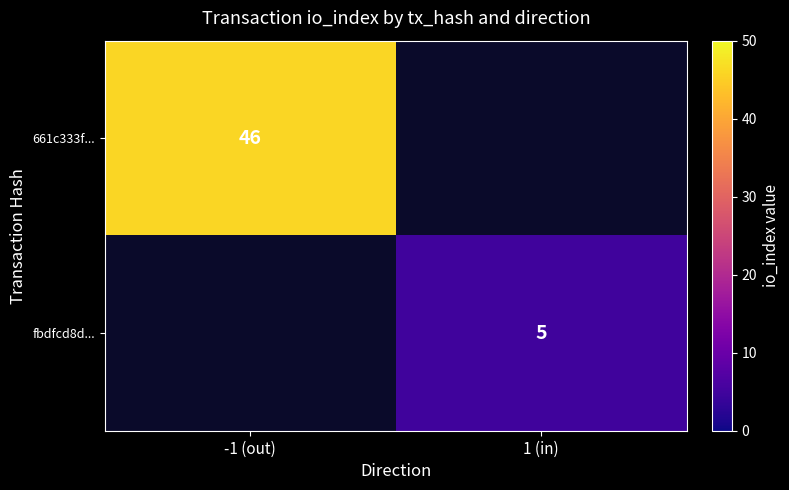

The value of 661c333f... at -1 (out) is 74. True or false?

False